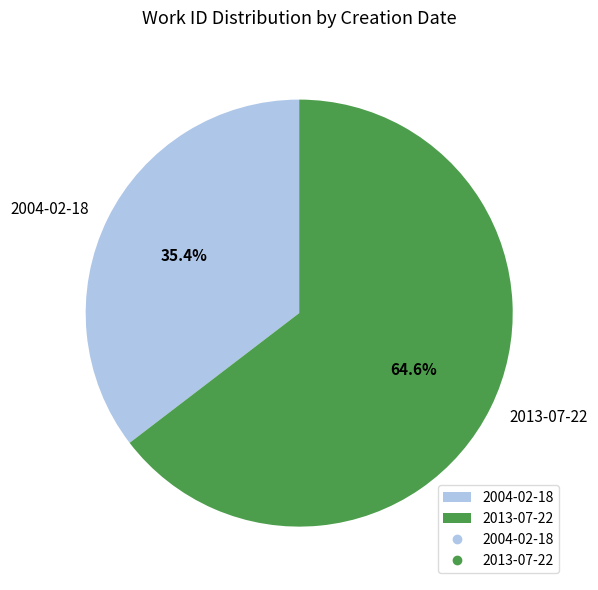

Which category has the smallest portion of the pie?

2004-02-18